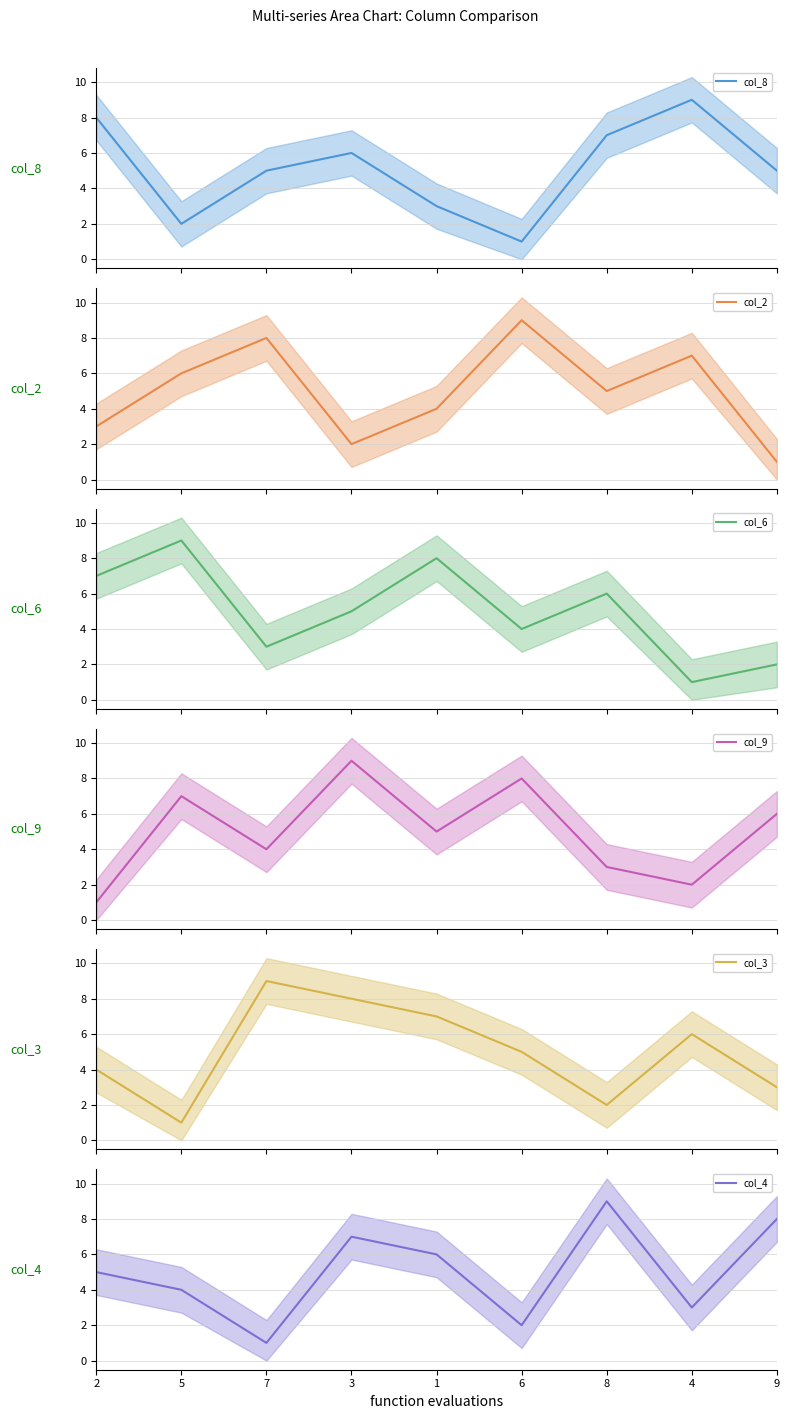

Is it true that col_2 equals 0 at 9?

False